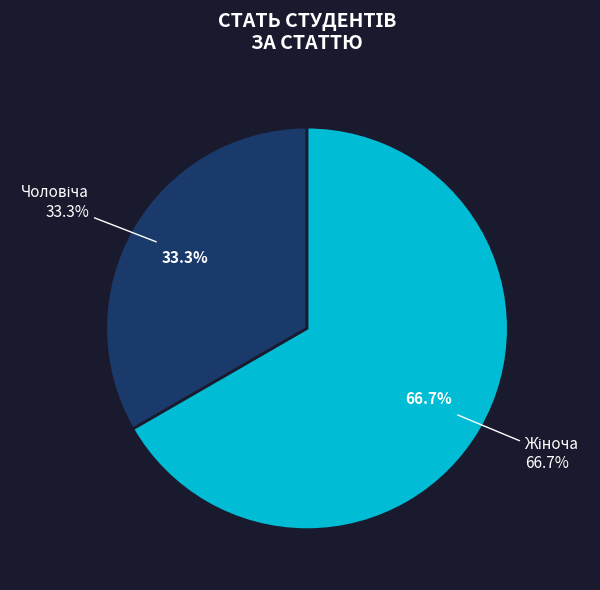

The Жіноча slice represents 78% of the pie. True or false?

False